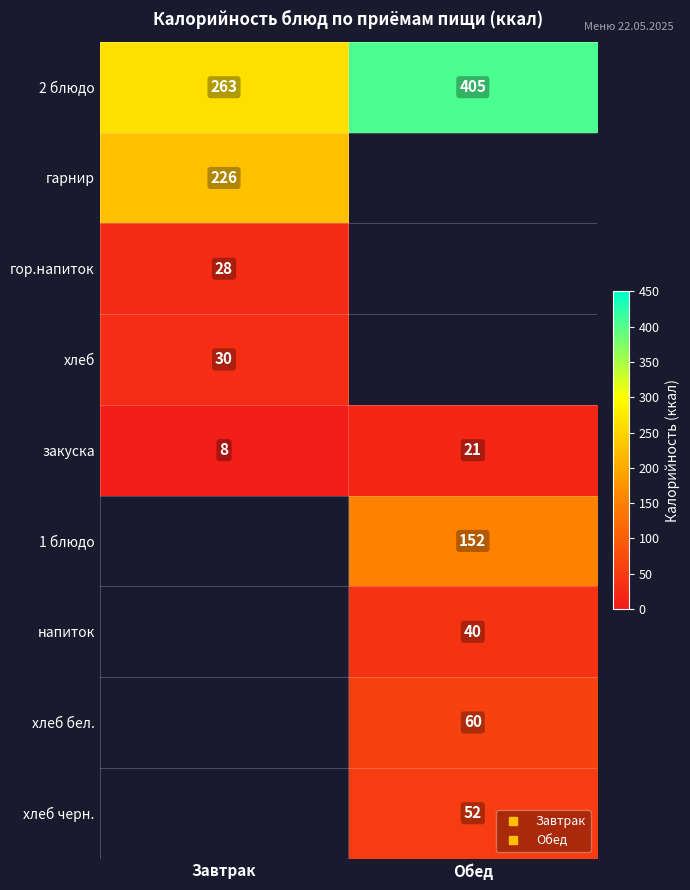

Between Завтрак and Обед, which series saw the biggest shift?

2 блюдо